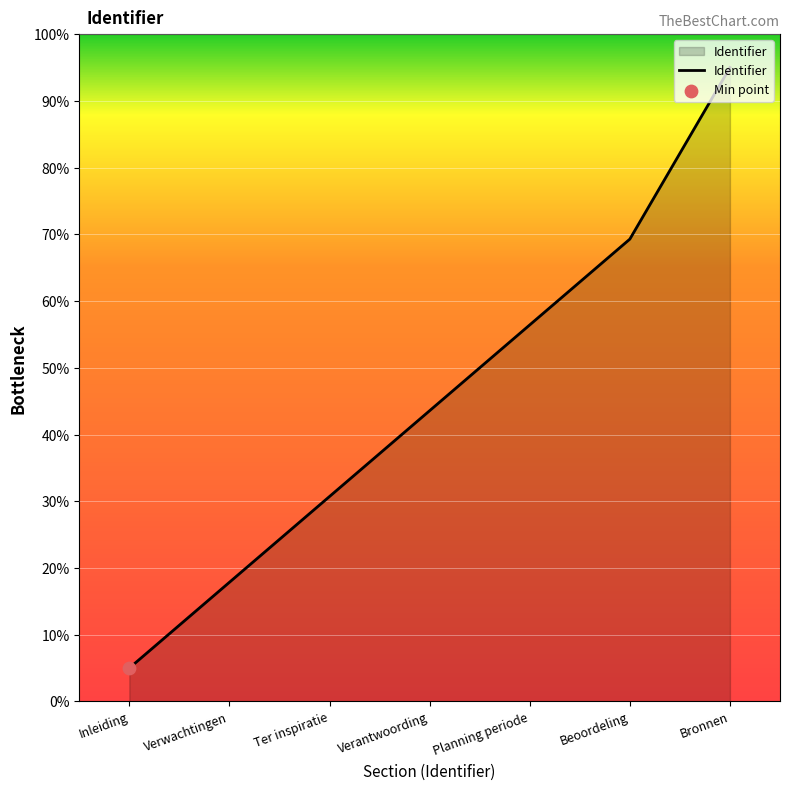

What is the change in value from Verwachtingen to Ter inspiratie?

+12.9